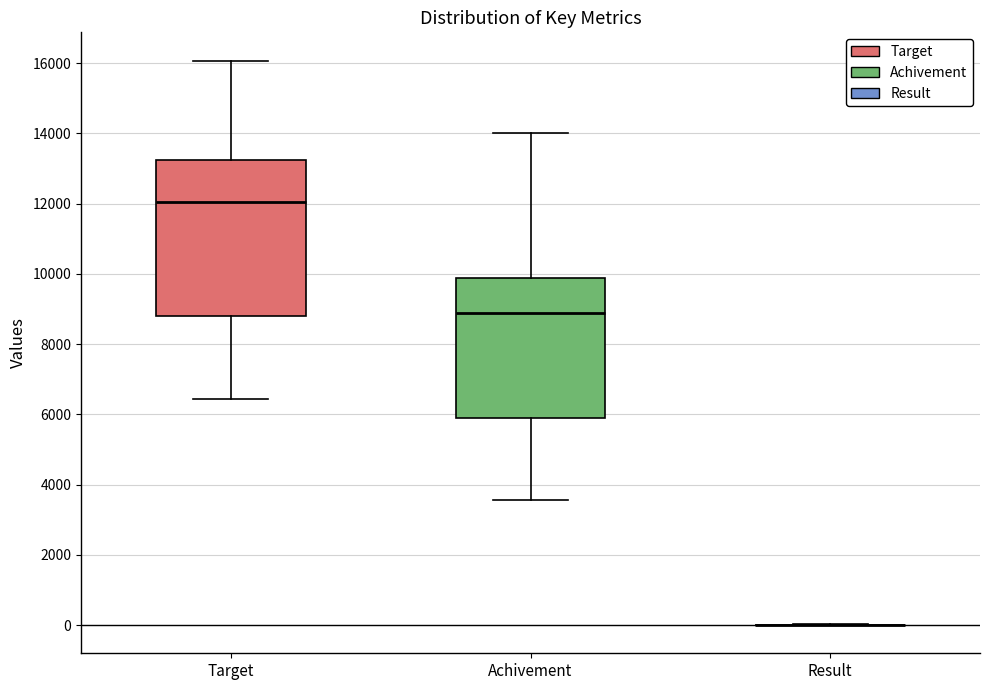

Reading left to right, transcribe this box plot: for each box, give where its median line is, the range the box spans, and where its two whiskers end, as read against the y-axis. The values are not printed on the chart, so give them approximately, as read against the axis.

Target: median 12000, box 8800 to 13200, whiskers 6400 to 16000
Achivement: median 8800, box 6000 to 9800, whiskers 3600 to 14000
Result: box collapsed to a line at 0, whiskers 0 to 0